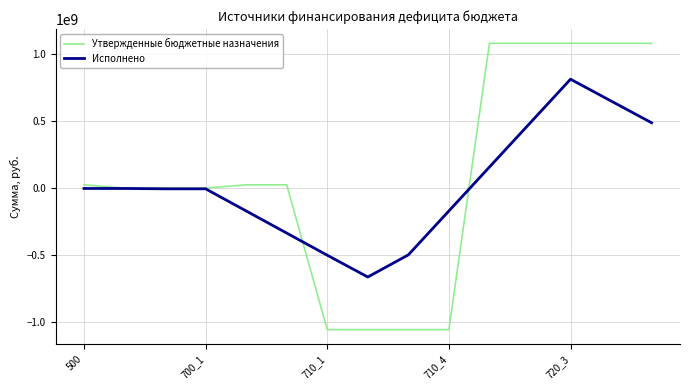

Which series has the largest range (max minus min)?

Утвержденные бюджетные назначения